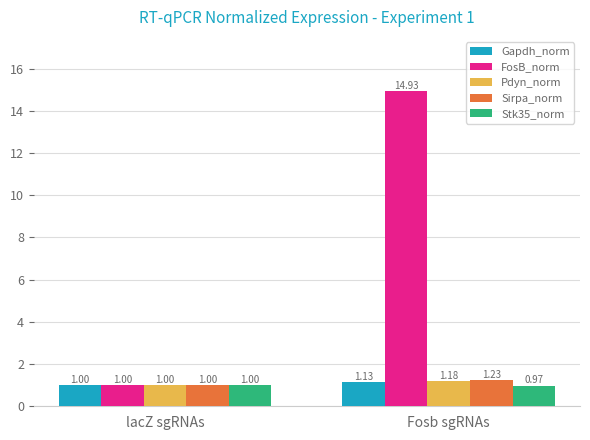

Which label corresponds to the largest value in the chart?

Fosb sgRNAs